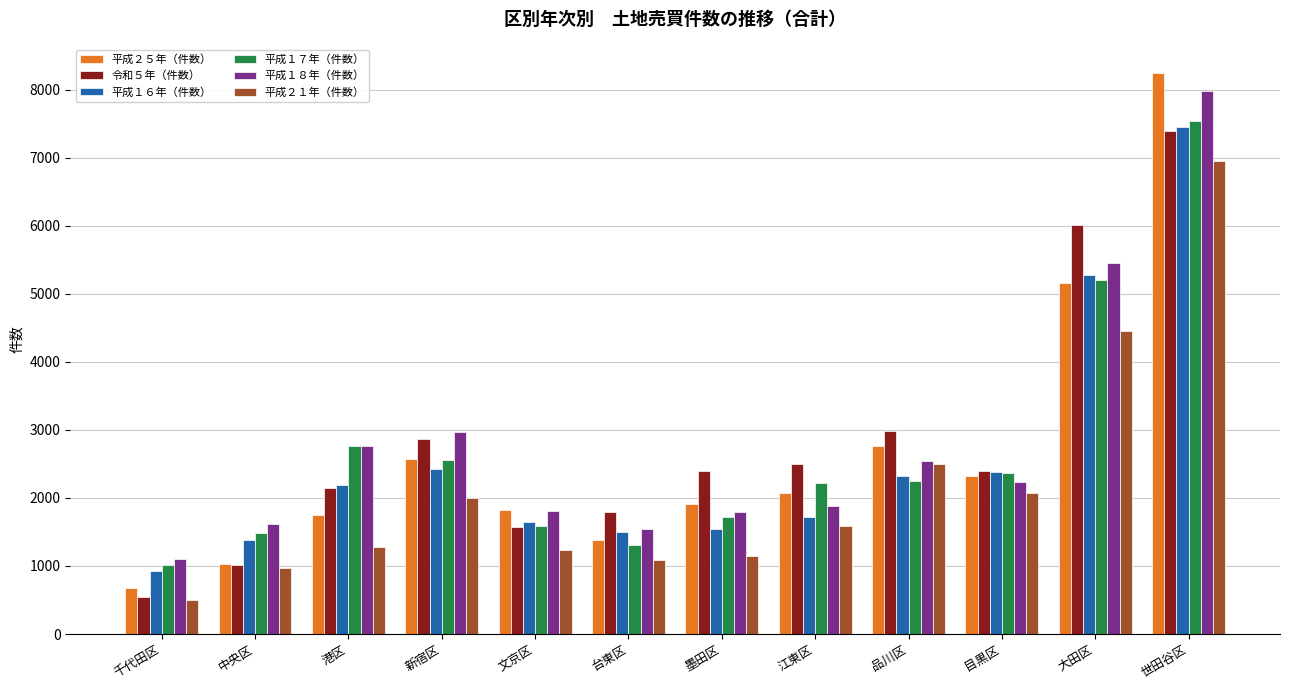

What position from the left is 品川区?

9